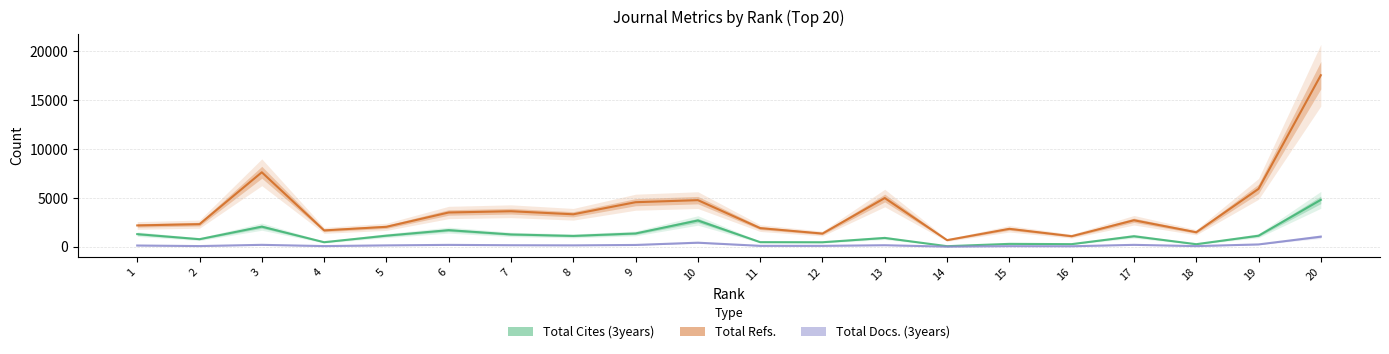

True or false: Total Docs. (3years) has a value of 91 at 12.

True